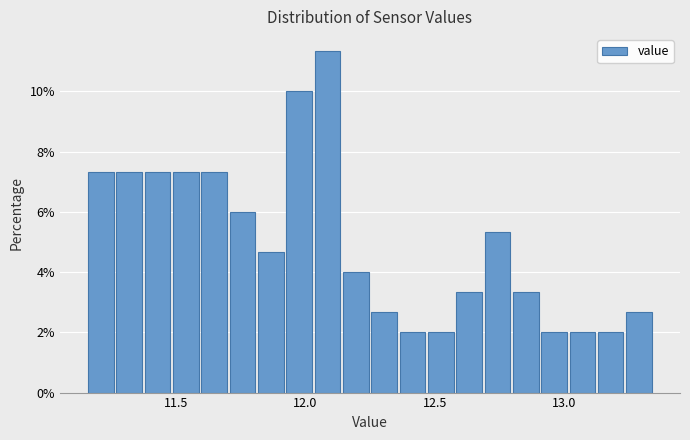

Around what value on the x-axis is the tallest bar? Give the approximate position of its centre, as read against the axis.

12.10